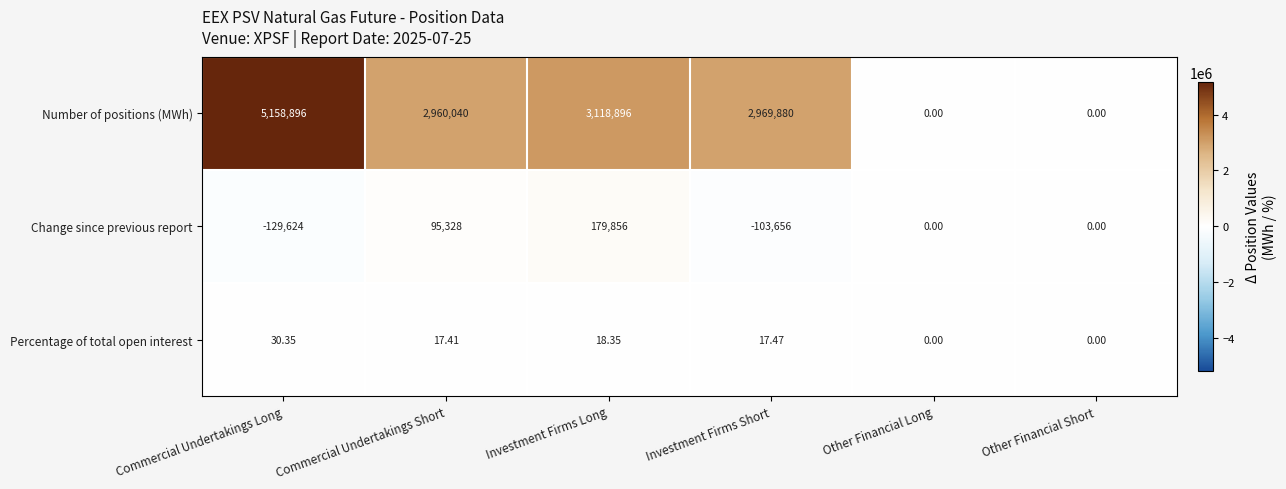

Which series changed the most between Investment Firms Short and Other Financial Short?

Number of positions (MWh)